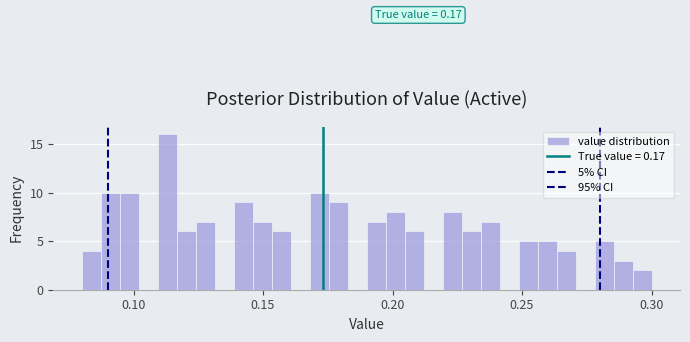

Read against the x-axis, roughly where is the centre of the tallest bar?

0.115